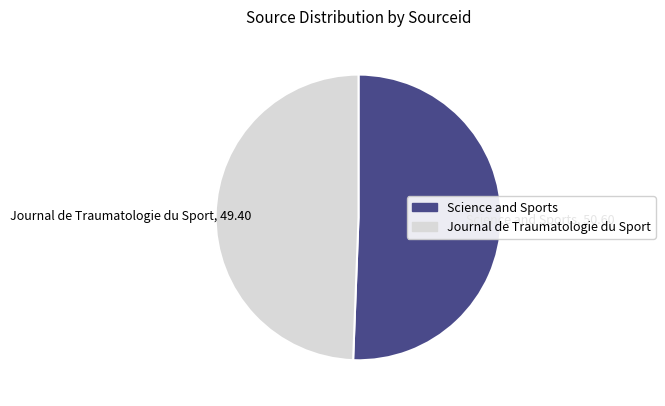

Is there a majority slice in this chart?

Yes